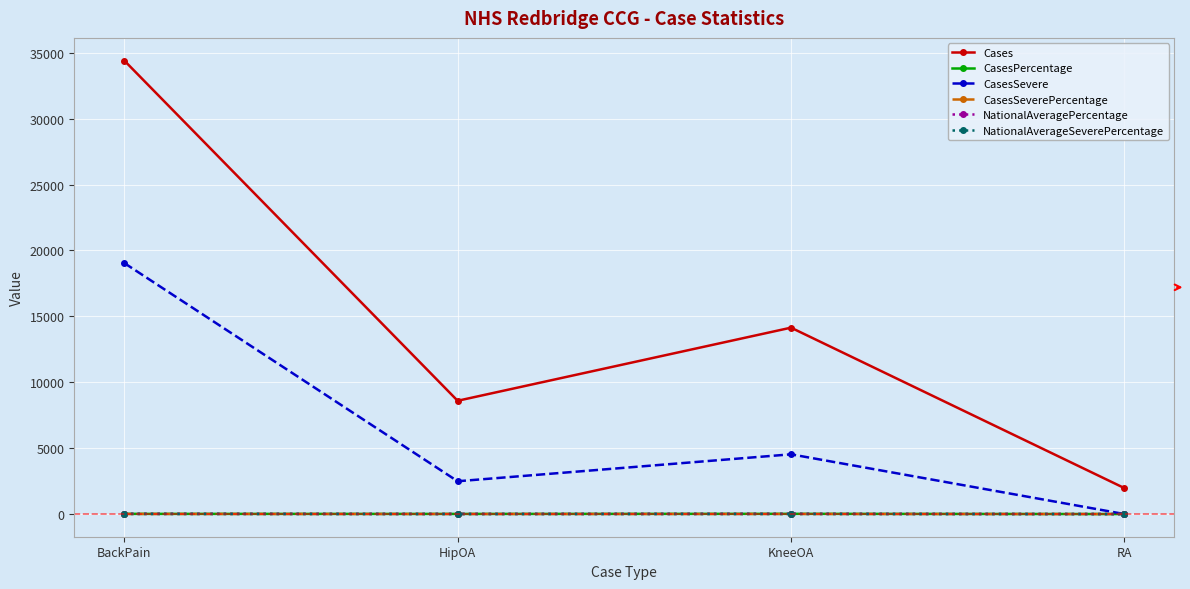

True or false: NationalAverageSeverePercentage has more than 2 points higher than both neighbors.

False